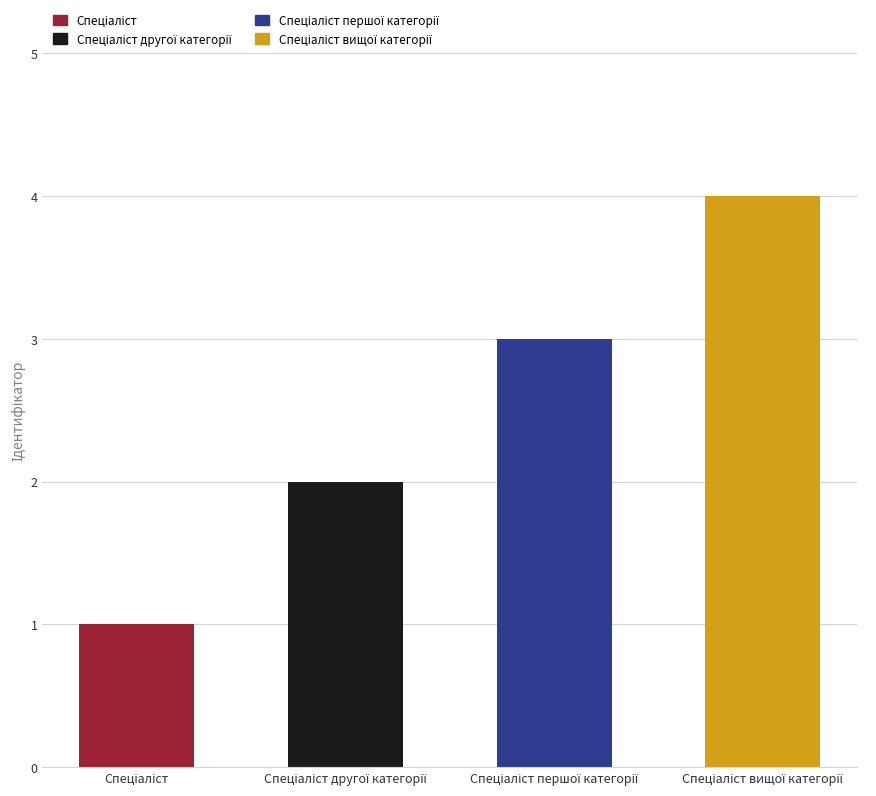

What is the value of the 4th bar from the left?

4